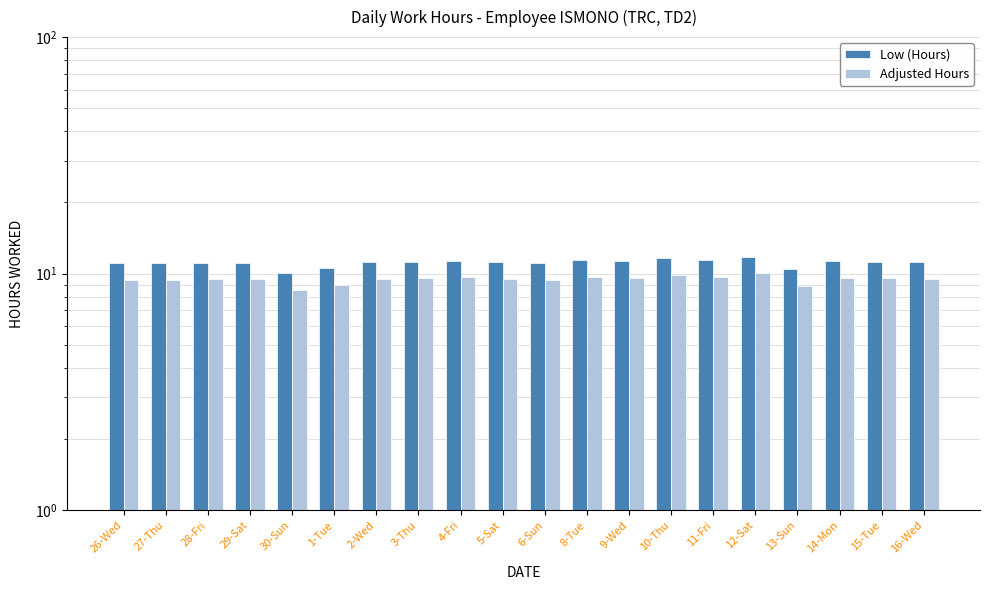

Is the value of Adjusted Hours at 14-Mon greater than the value of Low (Hours) at 10-Thu?

No